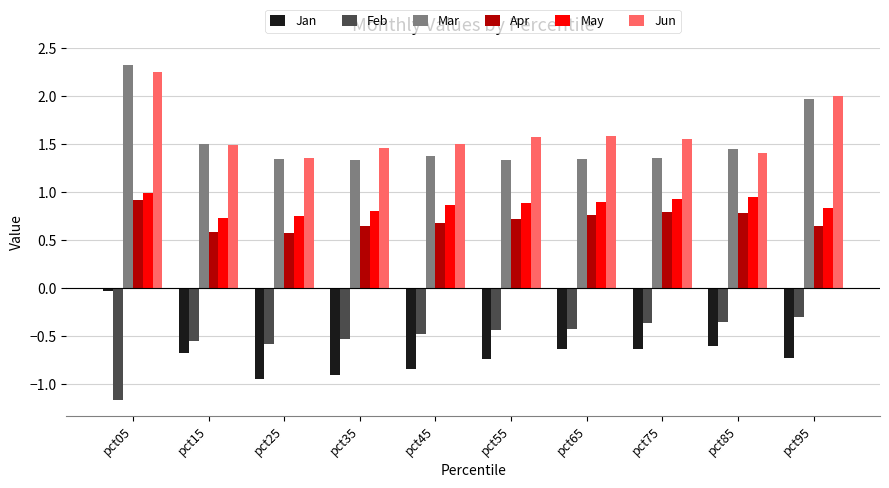

Which series changed the most between pct05 and pct45?

Mar